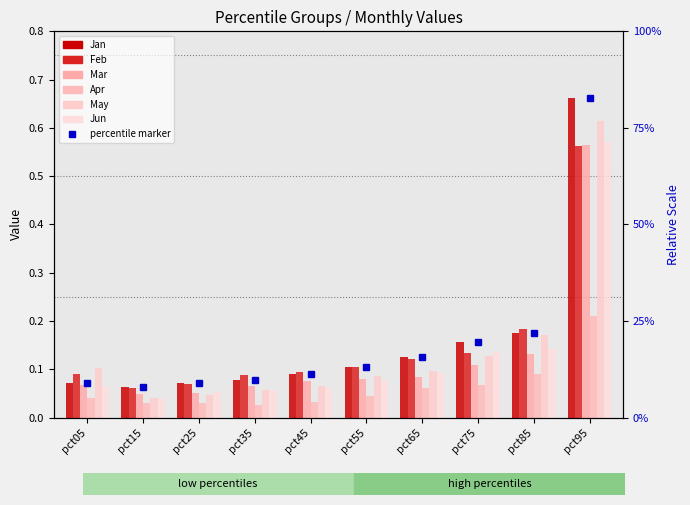

What is the difference between the maximum and minimum values in the Feb series?

0.5